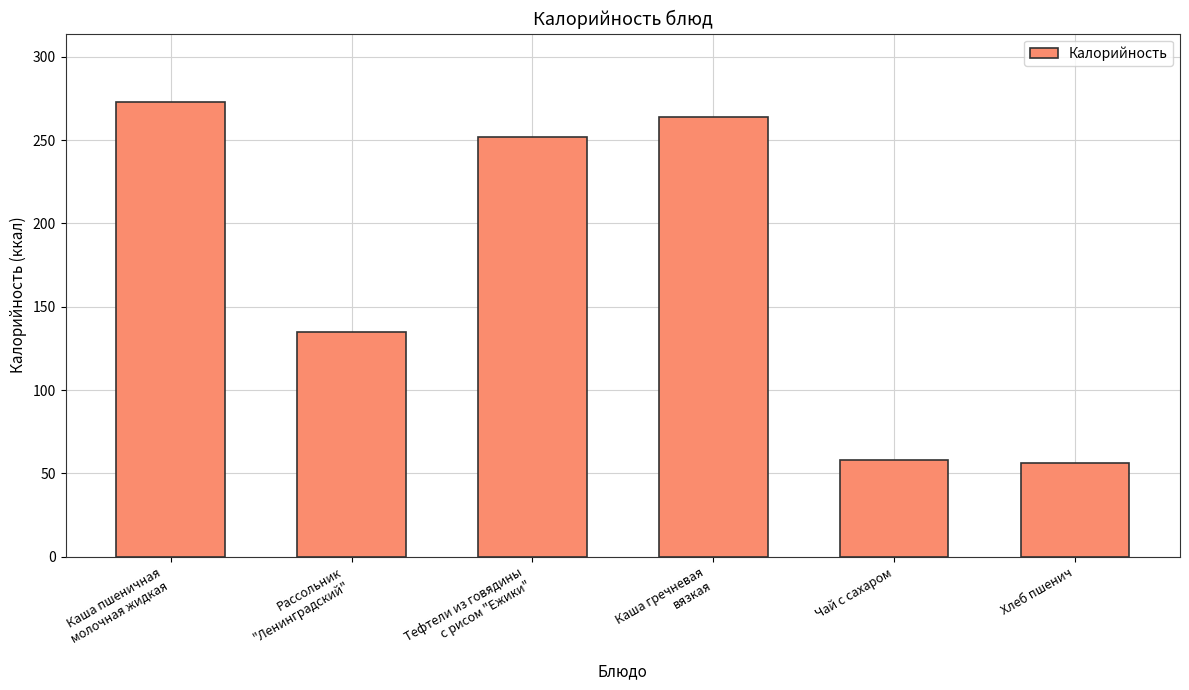

What is the difference between the maximum and minimum values?

217